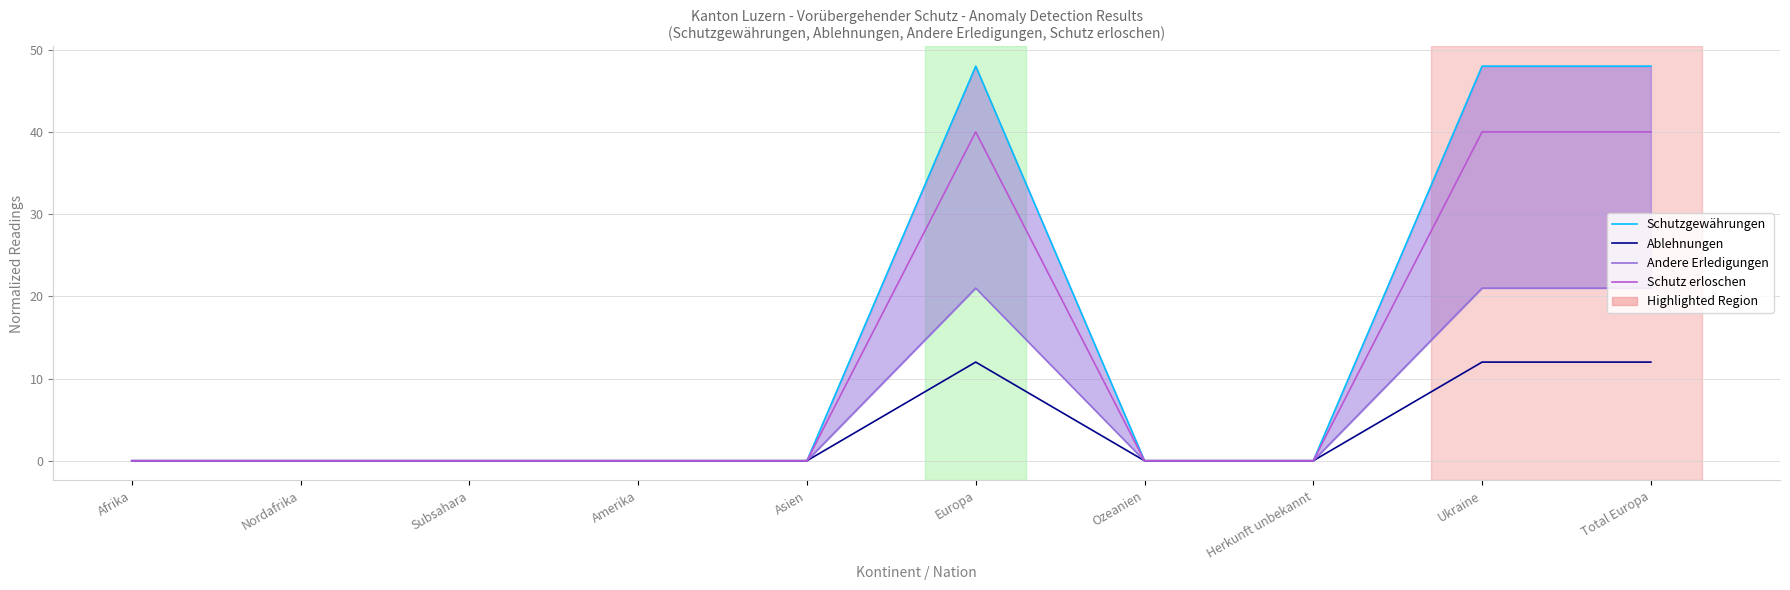

Which series has the largest range (max minus min)?

Schutzgewährungen